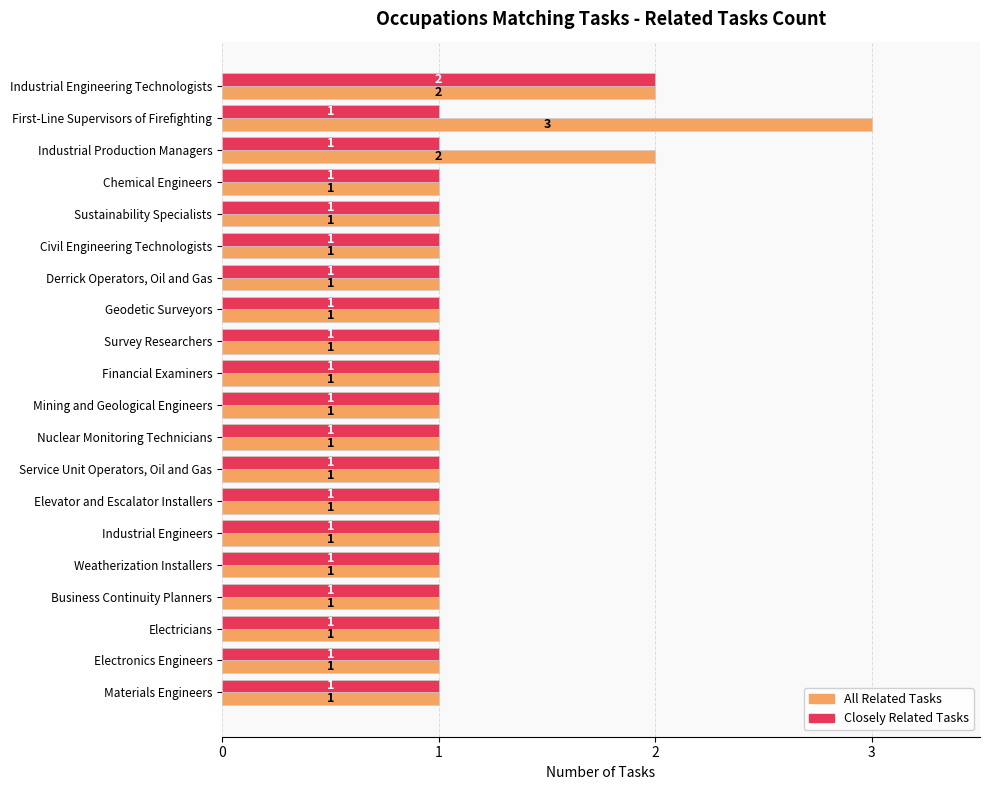

How many Closely Related Tasks values are between 1 and 2?

20